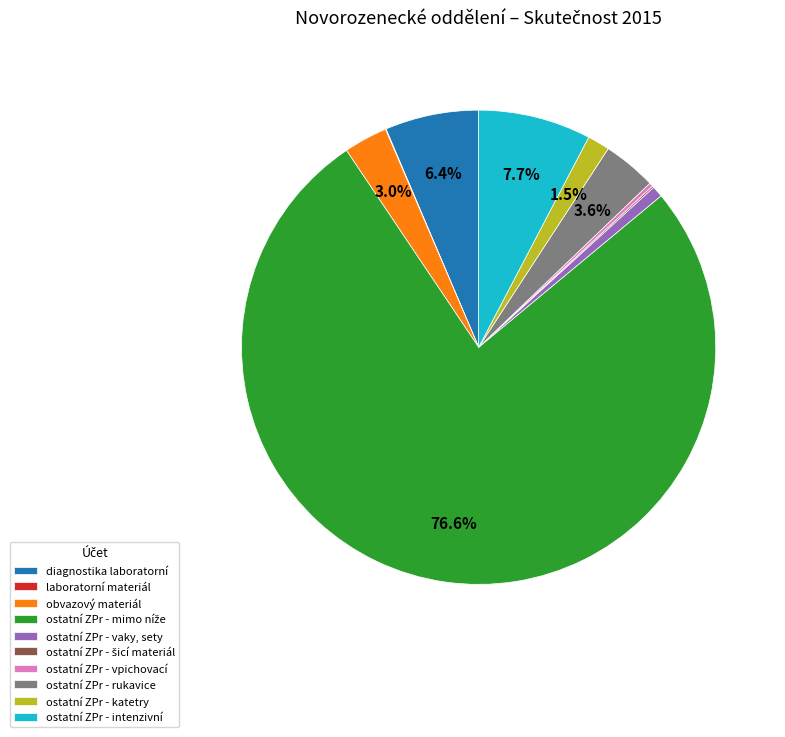

What portion of the pie excludes ostatní ZPr - katetry?

98.5%